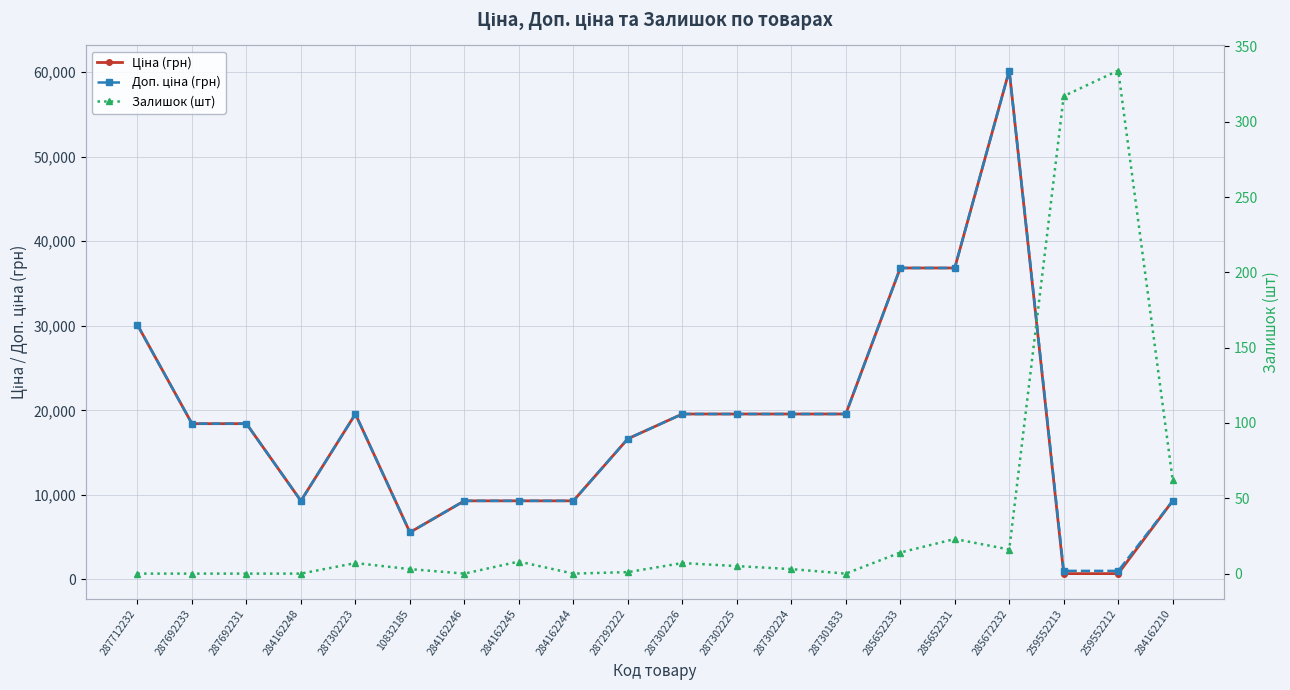

What is the minimum value for Ціна (грн)?

679.8